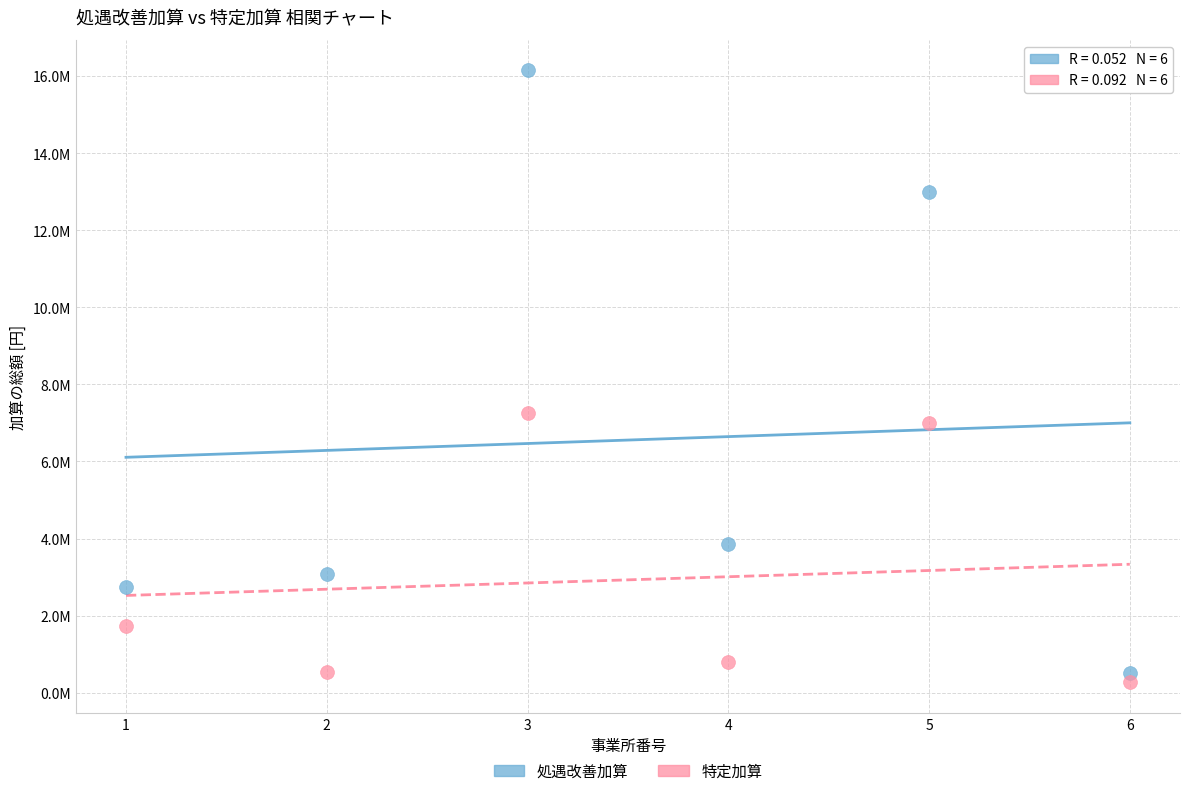

What are all the series names shown in the legend?

処遇改善加算, 特定加算